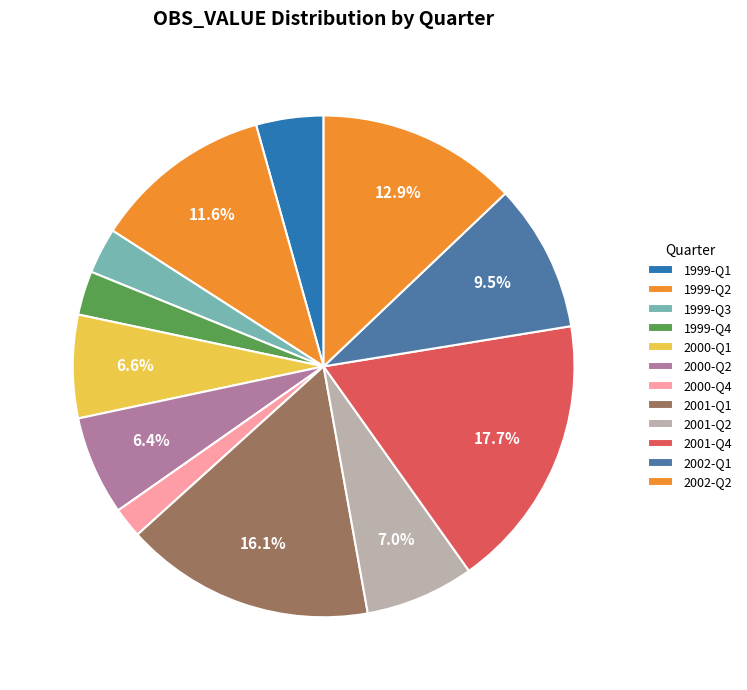

What is the change in value from 1999-Q3 to 2000-Q4?

-598